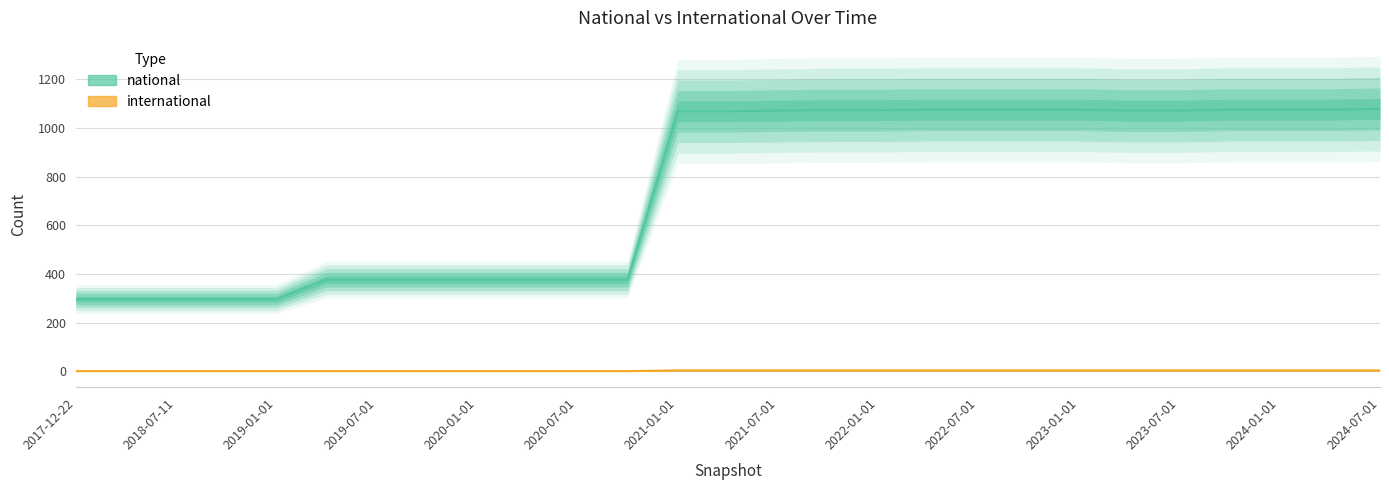

True or false: international and national intersect in this chart.

False